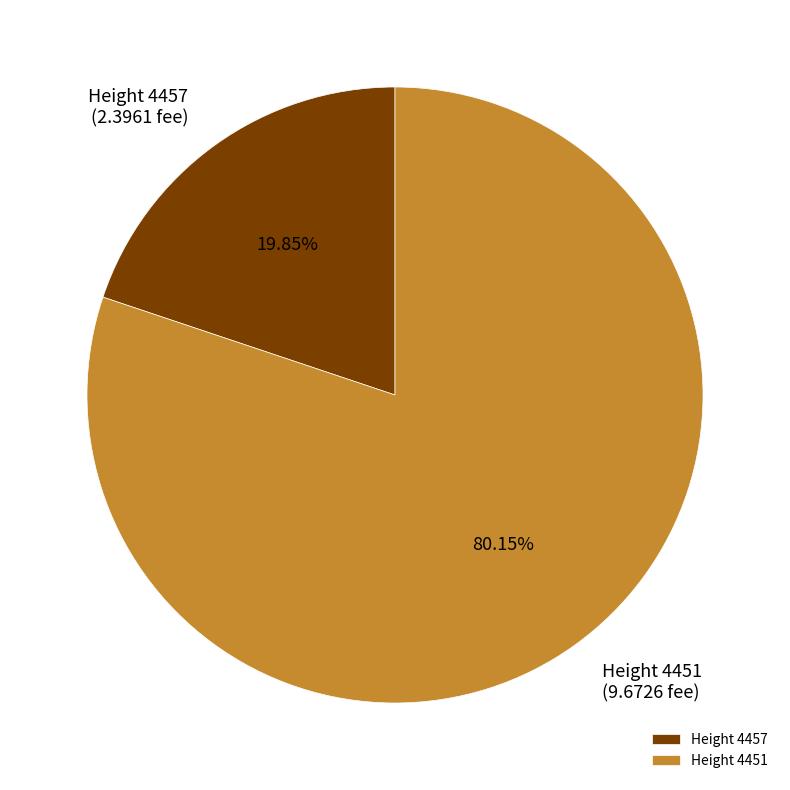

Which slice represents more than half of the pie?

Height 4451